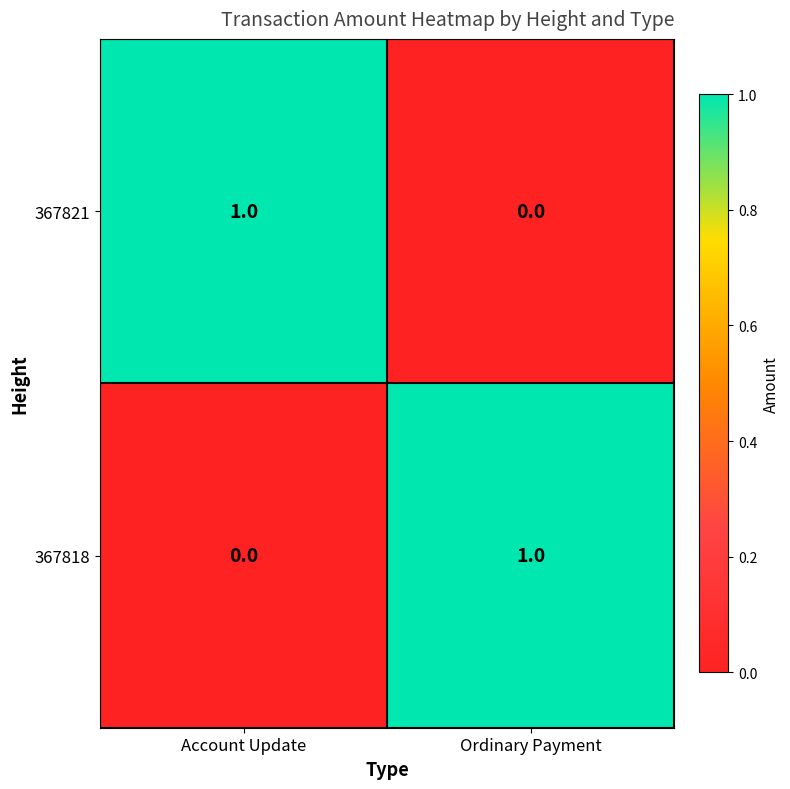

The value of 367821 at Account Update is 0. True or false?

False